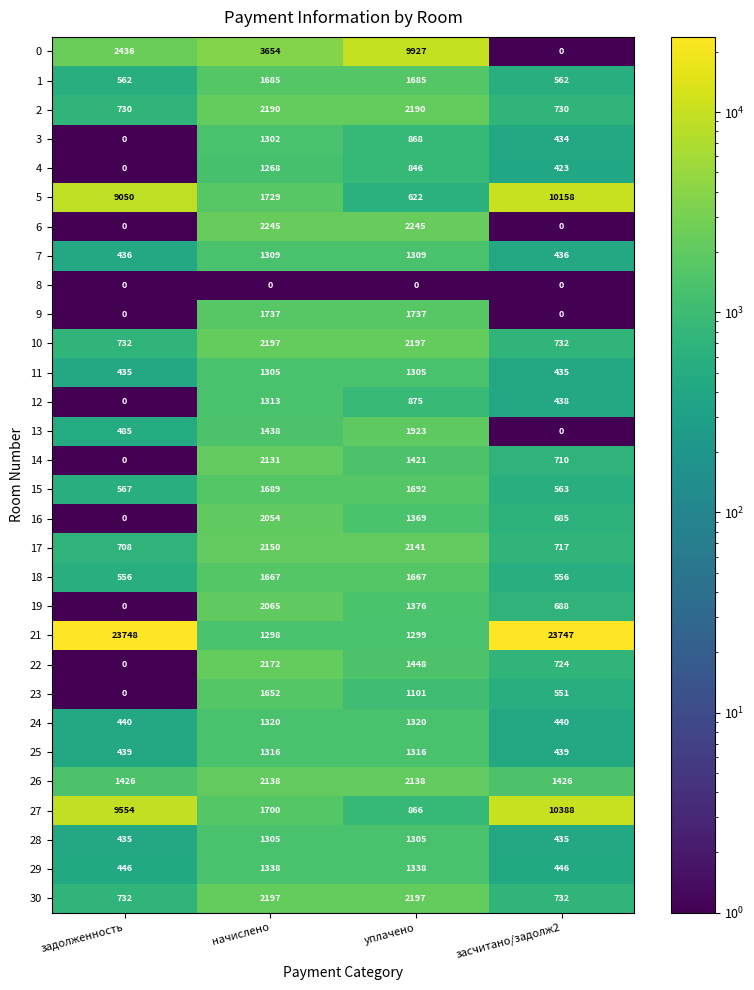

What is the difference between the maximum and minimum values in the 30 series?

1465